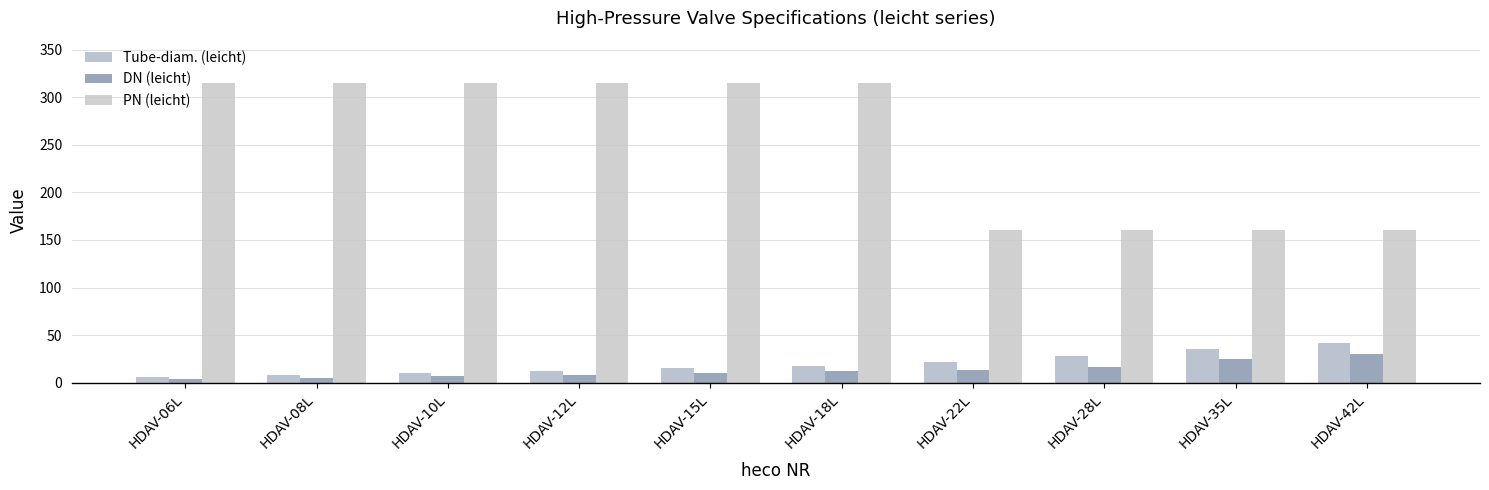

What is the average value of the Tube-diam. (leicht) series?

20